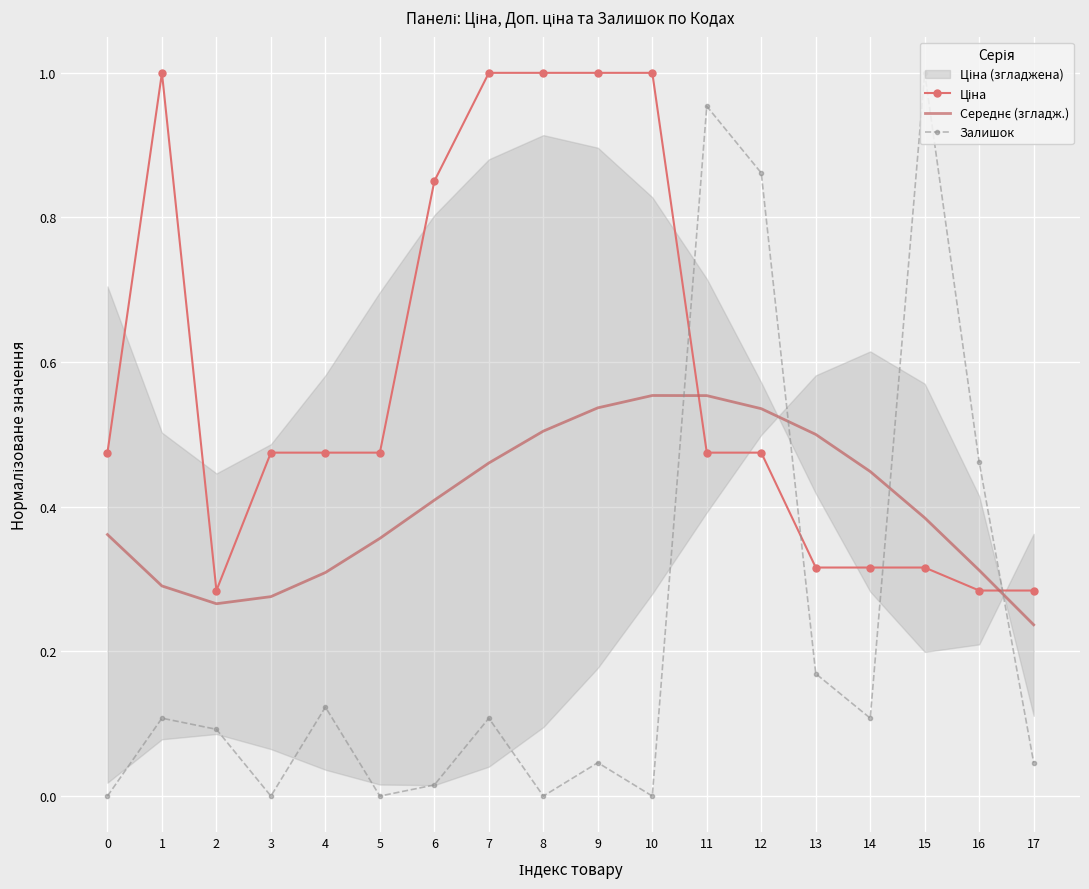

What is the sum of all Ціна values?

10.5